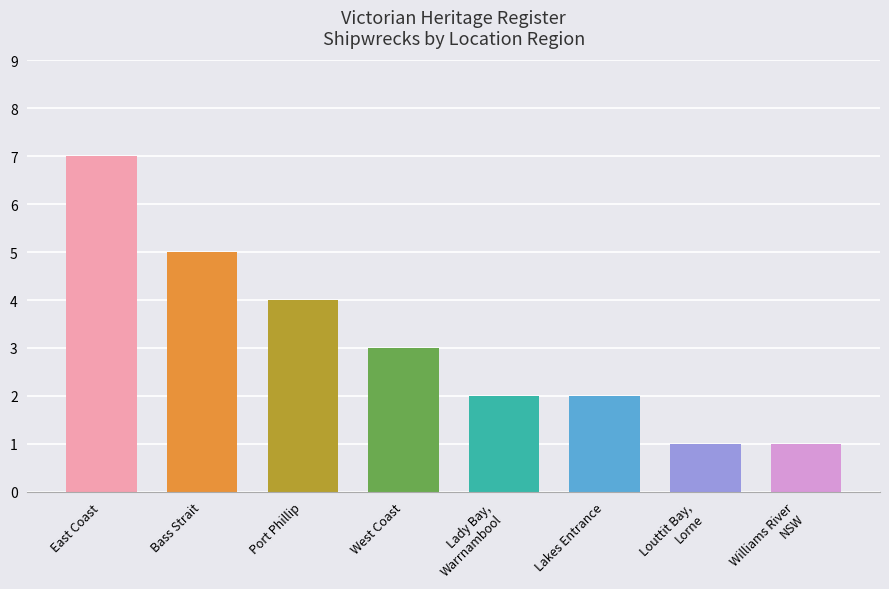

How many values are between 2 and 5?

5